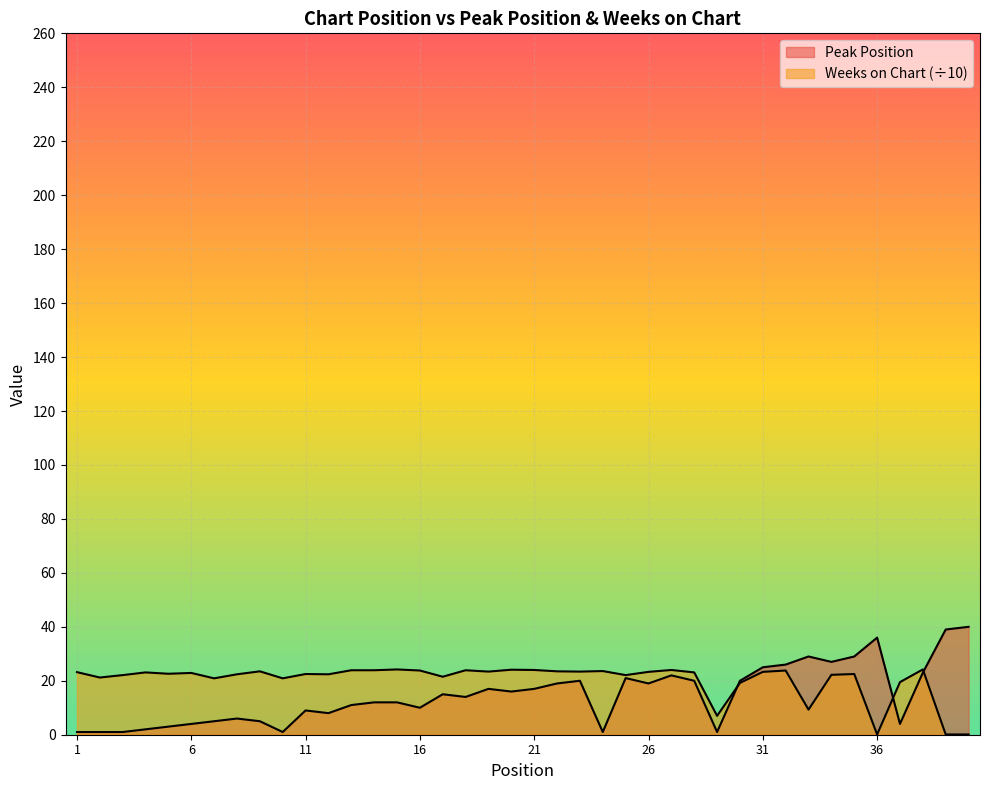

Reading left to right, extract all data points from this chart.

Peak Position: 1.0	1.0	1.0	2.0	3.0	4.0	5.0	6.0	5.0	1.0	9.0	8.0	11.0	12.0	12.0	10.0	15.0	14.0	17.0	16.0	17.0	19.0	20.0	1.0	21.0	19.0	22.0	20.0	1.0	20.0	25.0	26.0	29.0	27.0	29.0	36.0	4.0	23.0	39.0	40.0
Weeks on Chart: 23.2	21.2	22.1	23.1	22.6	22.9	20.9	22.4	23.5	20.9	22.5	22.4	23.9	23.9	24.2	23.8	21.5	23.9	23.4	24.1	24.0	23.5	23.4	23.6	22.1	23.3	24.0	23.1	7.0	19.2	23.3	23.8	9.3	22.2	22.5	0.1	19.5	24.2	0.1	0.1